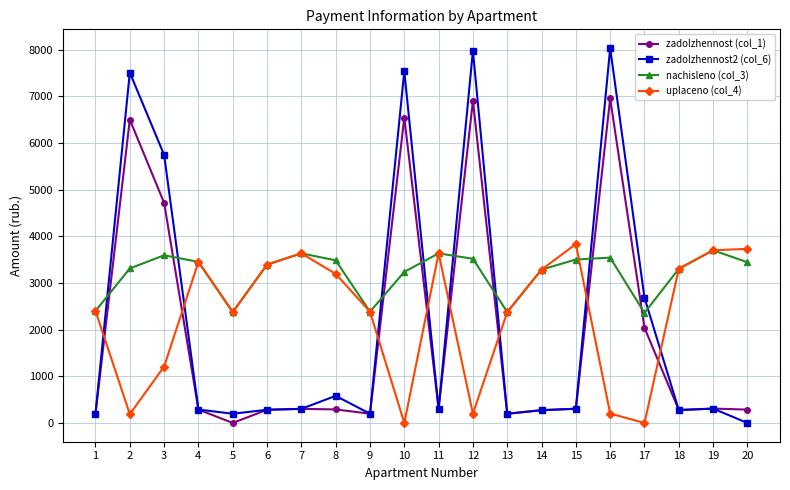

The nachisleno (col_3) series shows 3287.2 at 14. True or false?

True